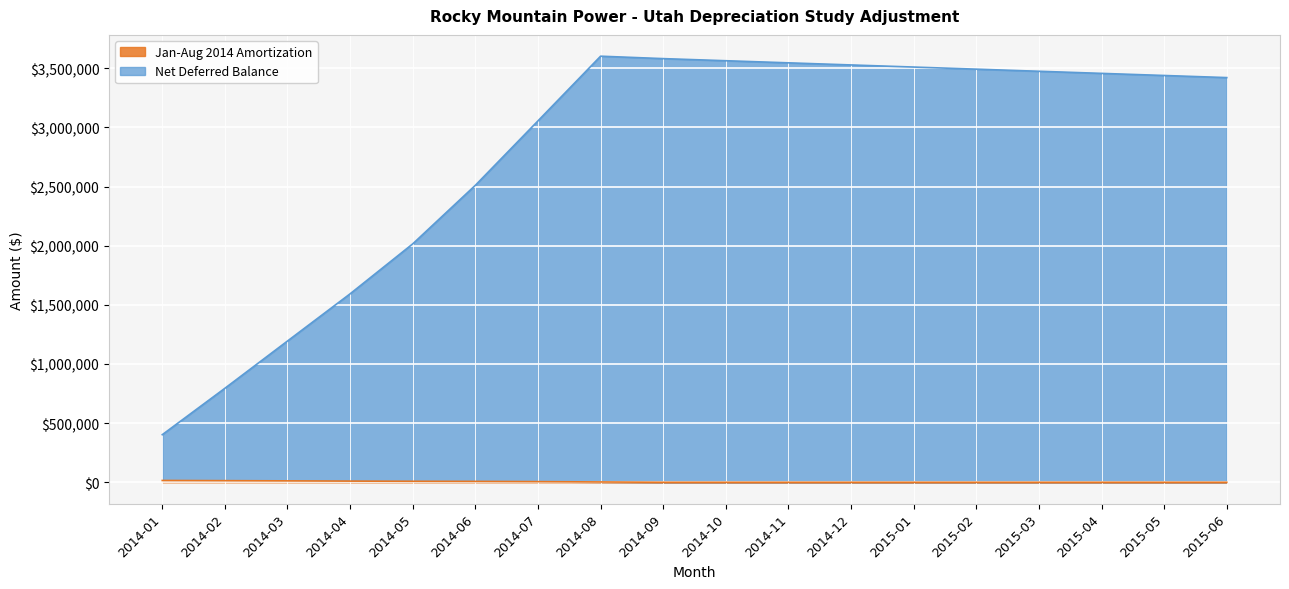

Reading right to left, what are all the values shown in this chart?

Jan-Aug 2014 Amortization: 0.0	0.0	0.0	0.0	0.0	0.0	0.0	0.0	0.0	0.0	2719.6	5411.7	7366.9	8391.4	9925.0	11918.8	13651.5	15322.7
Net Deferred Balance: 3420650.3	3438466.2	3456282.1	3474098.0	3491913.8	3509729.7	3527545.6	3545361.5	3563177.4	3580993.3	3601528.7	3054870.3	2510248.4	2015237.5	1593003.1	1194028.5	794494.5	402221.0